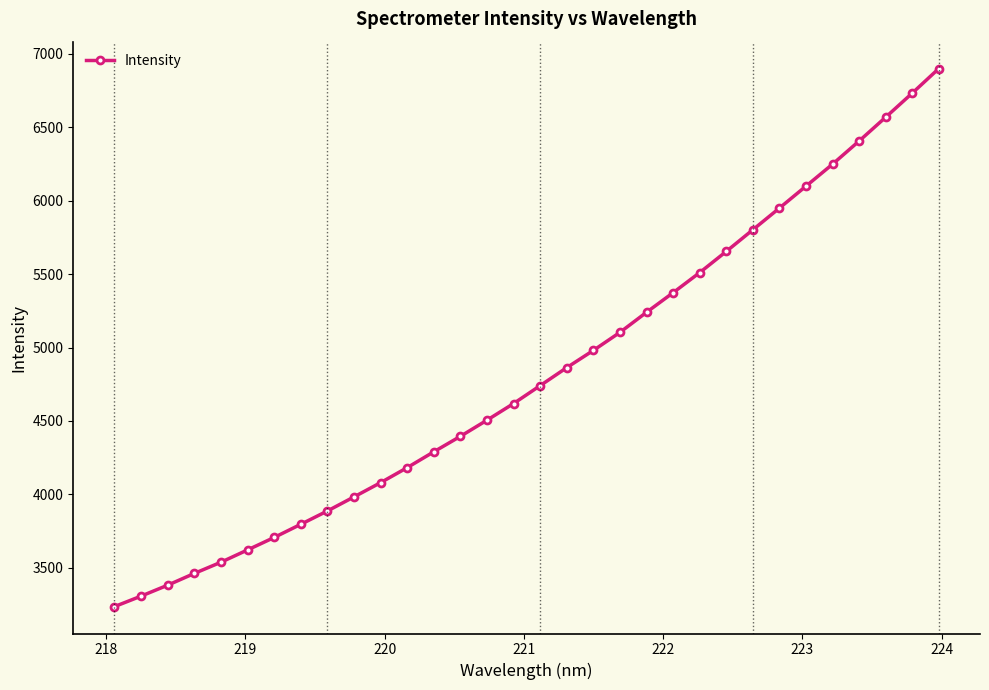

What is the greatest value displayed?

6898.4